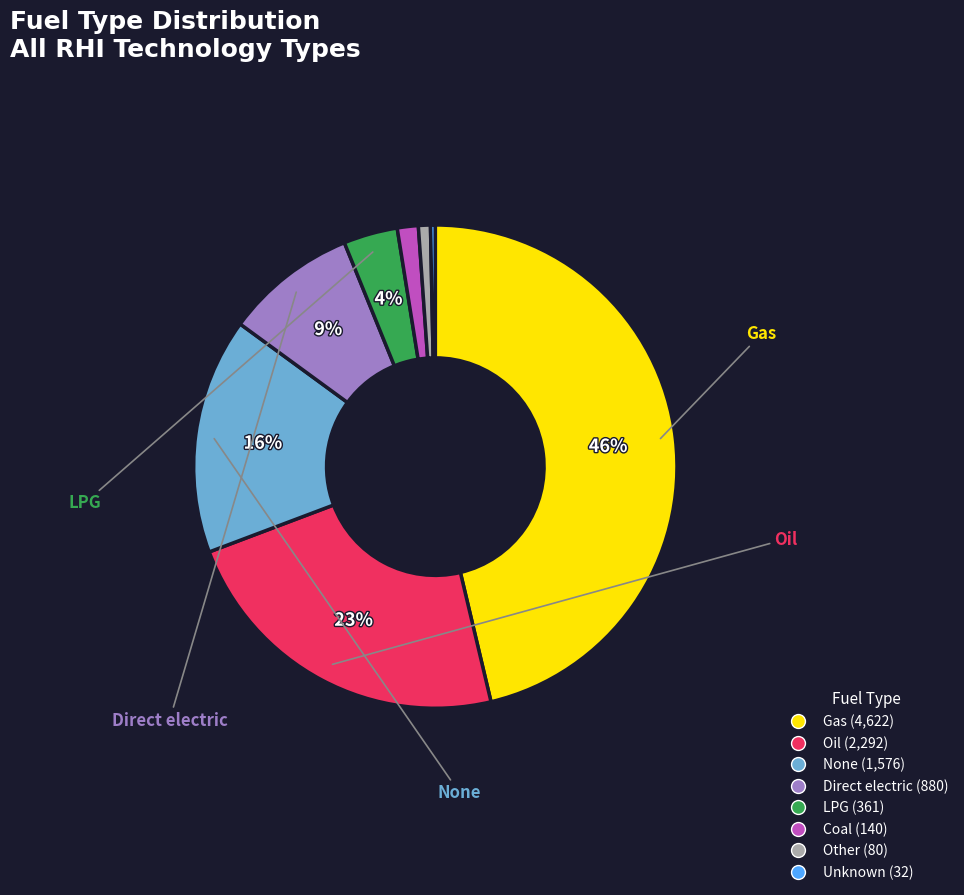

To the nearest percent, what is the average slice percentage?

12%